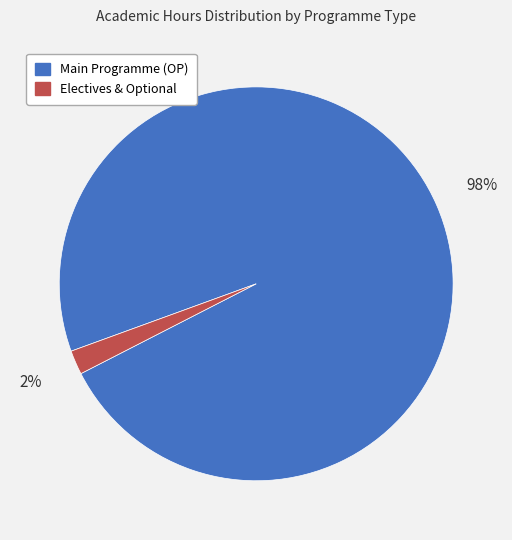

Is it true that Main Programme (OP) is 98% of the pie?

True